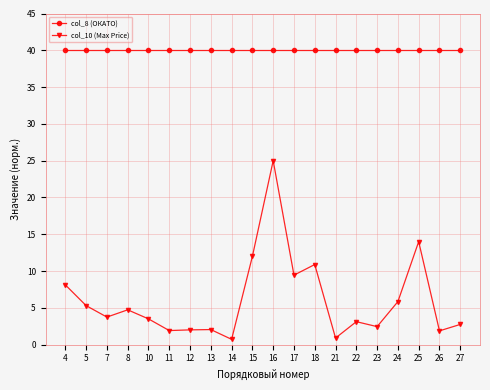

True or false: col_10 (Max Price) and col_8 (ОКАТО) cross at least once.

False